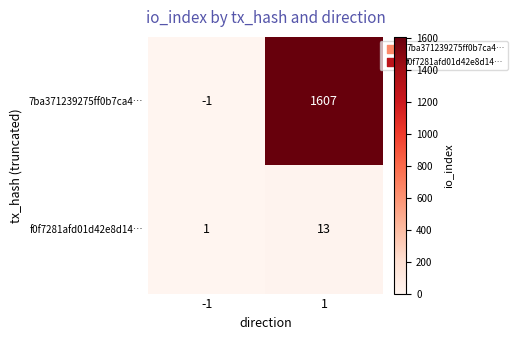

What is the maximum value for f0f7281afd01d42e8d14…?

13